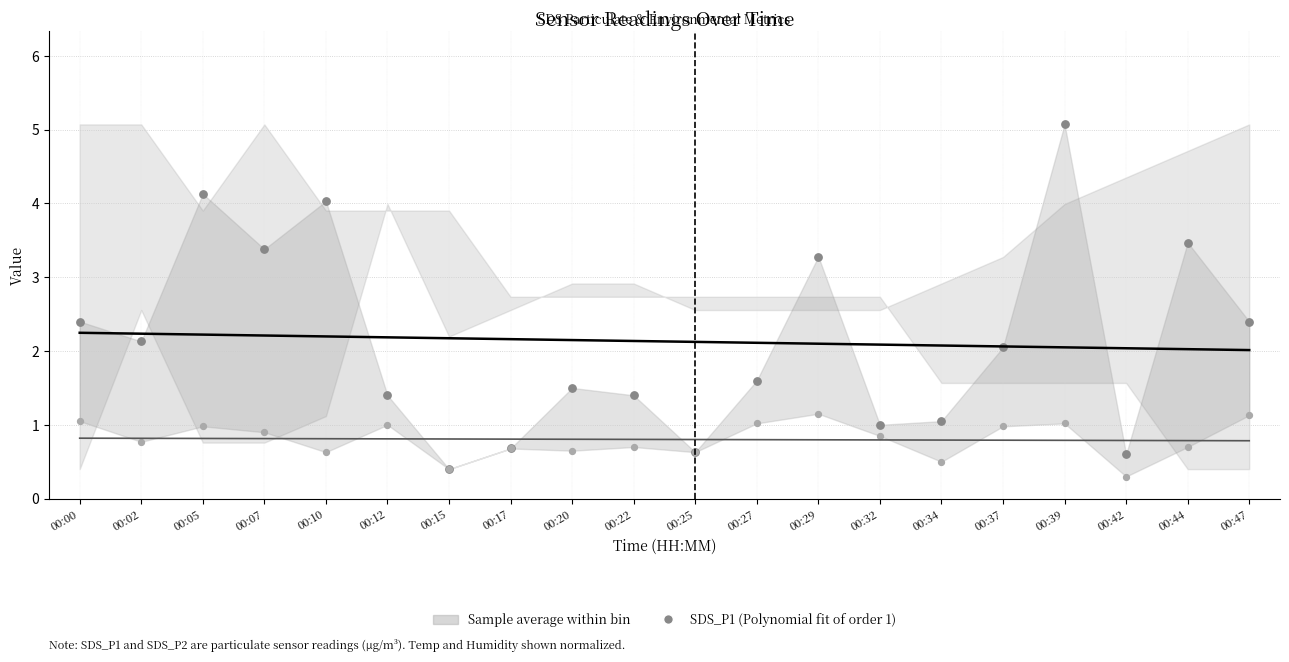

What is the total value across all series at 00:39?

8.9